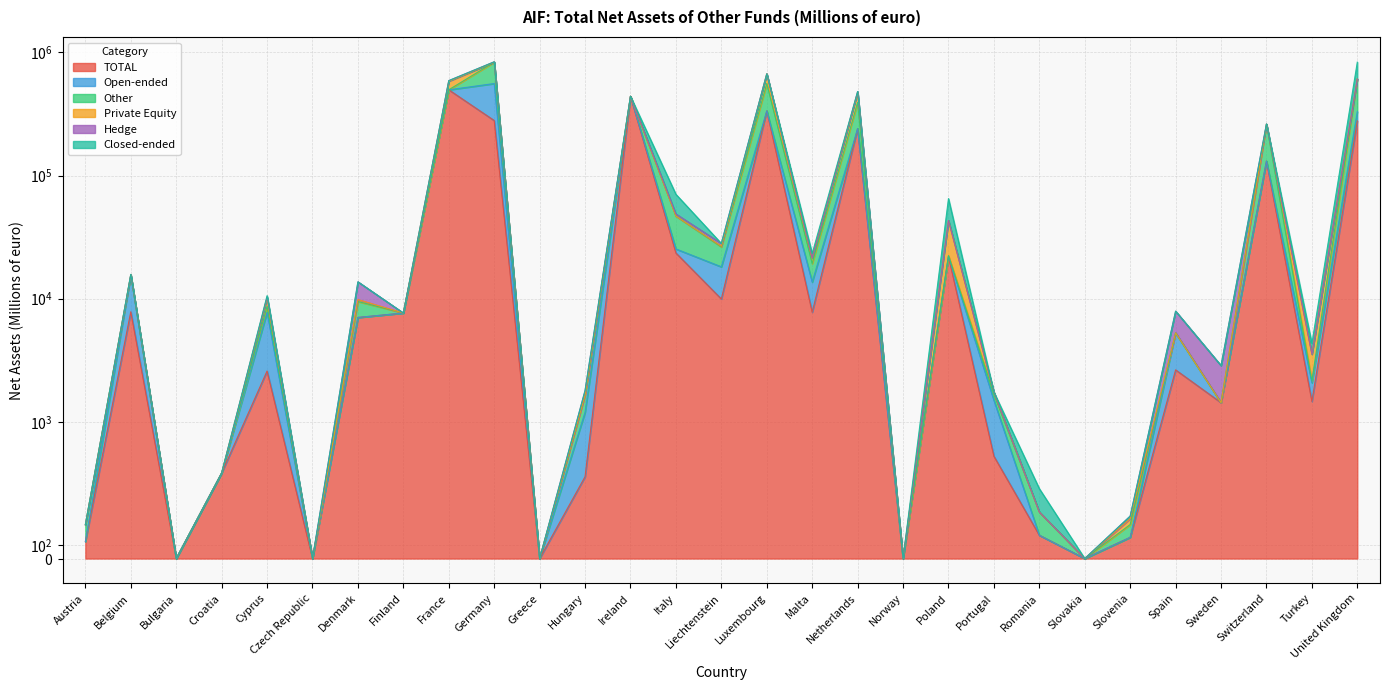

At which category does TOTAL reach its first local peak?

Belgium